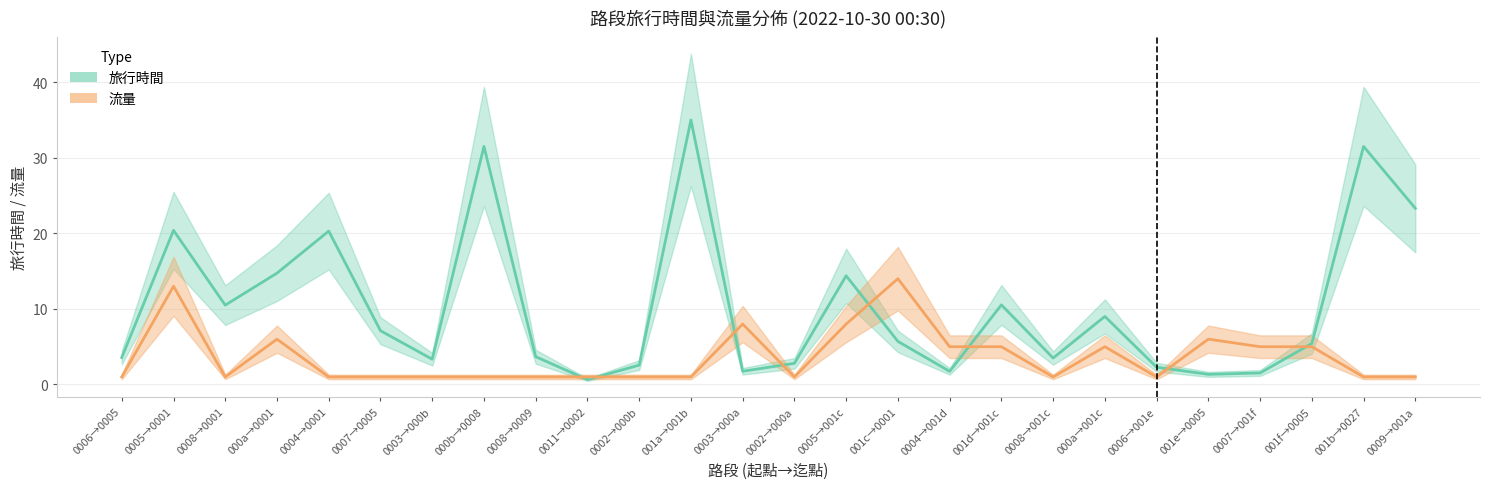

The 流量 series shows 1.0 at 0008→0001. True or false?

True